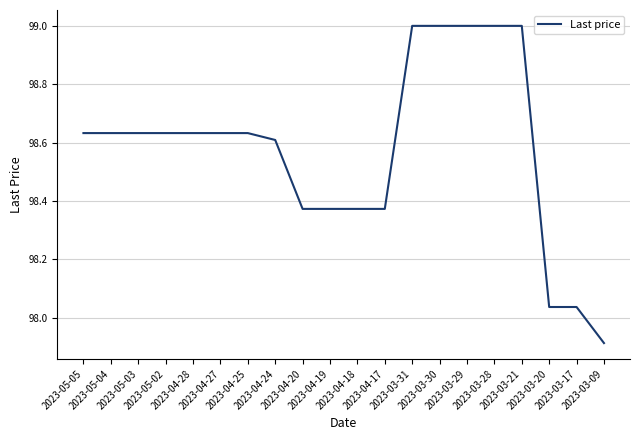

What is the greatest value displayed?

99.0